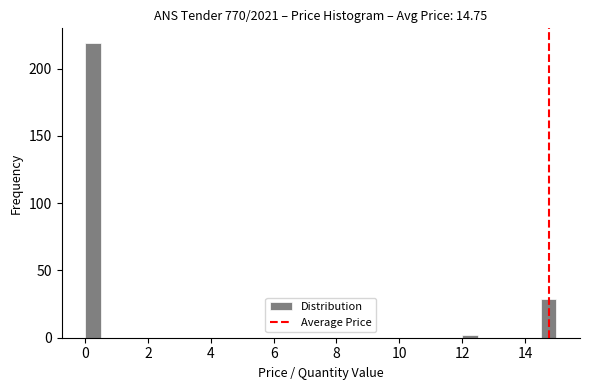

Read against the x-axis, roughly where is the centre of the tallest bar?

0.2